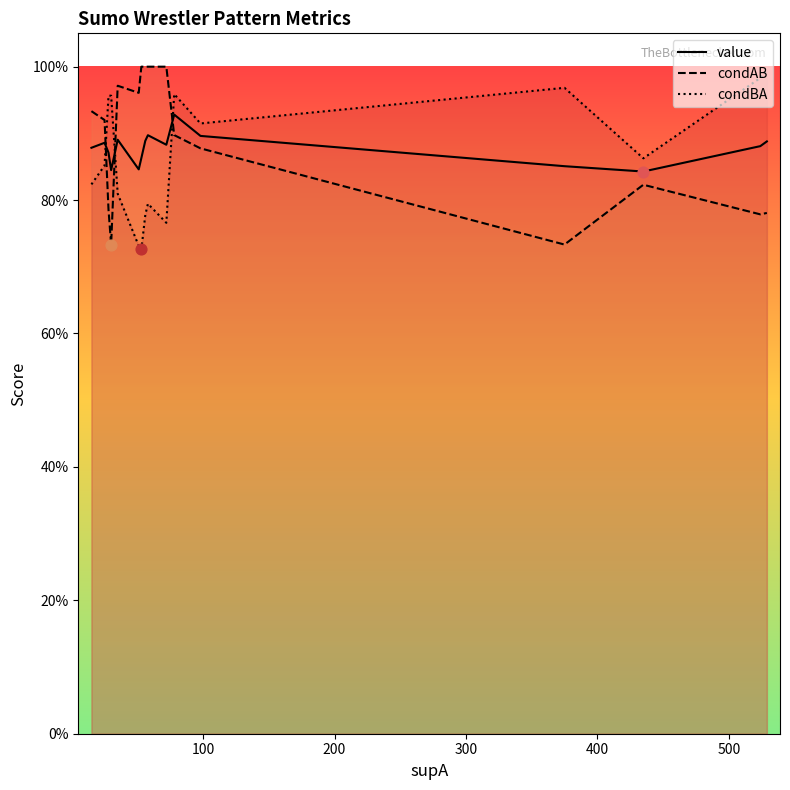

At how many categories does at least one series exceed 0?

16